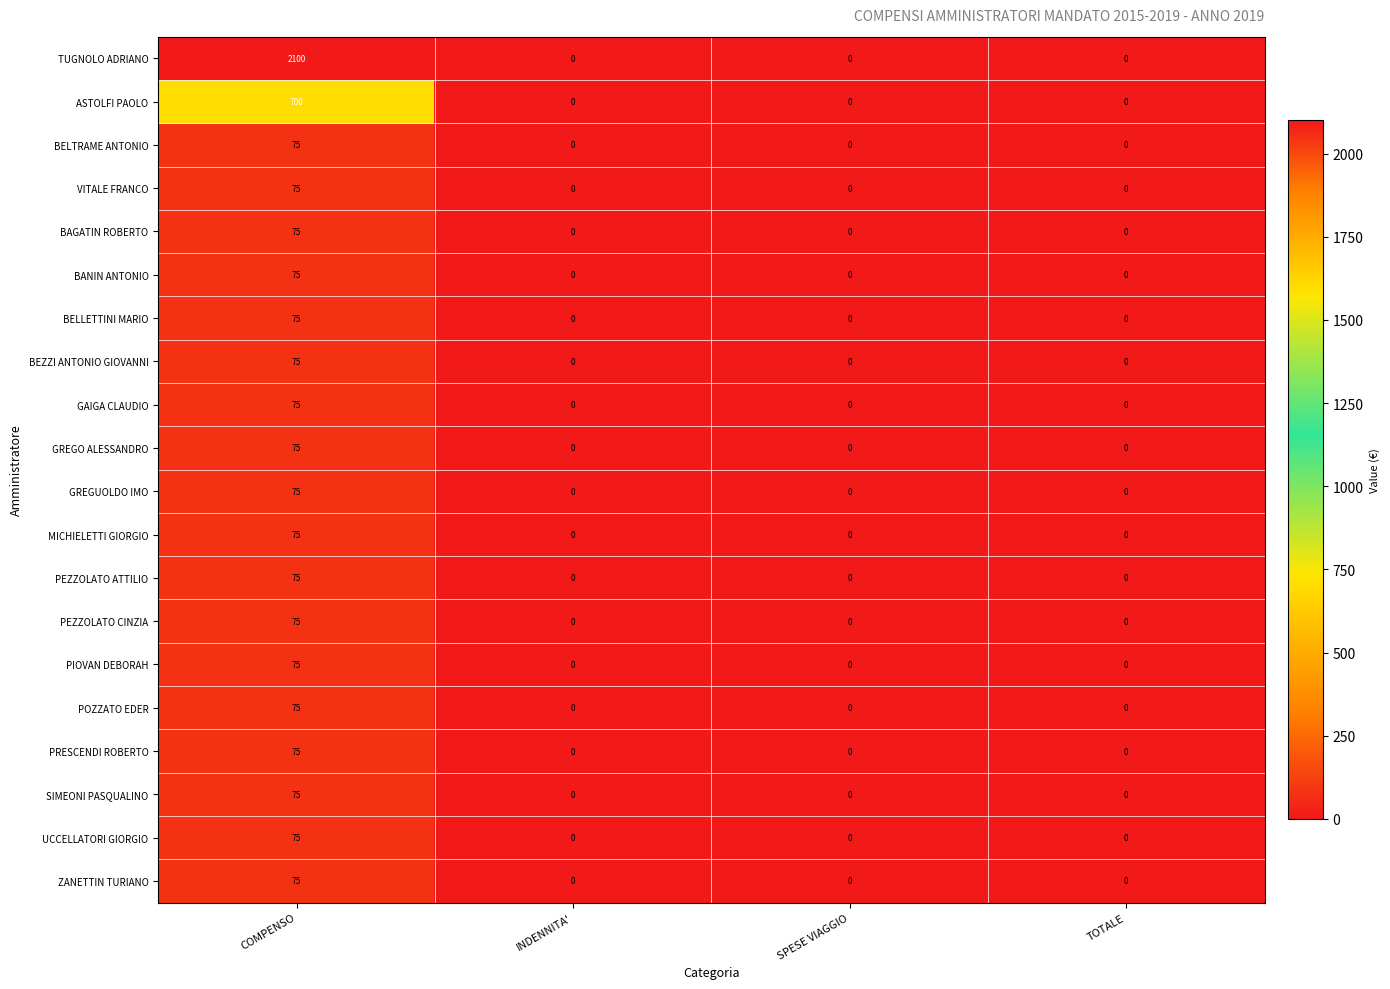

What is the difference between the highest and lowest values at COMPENSO?

2025